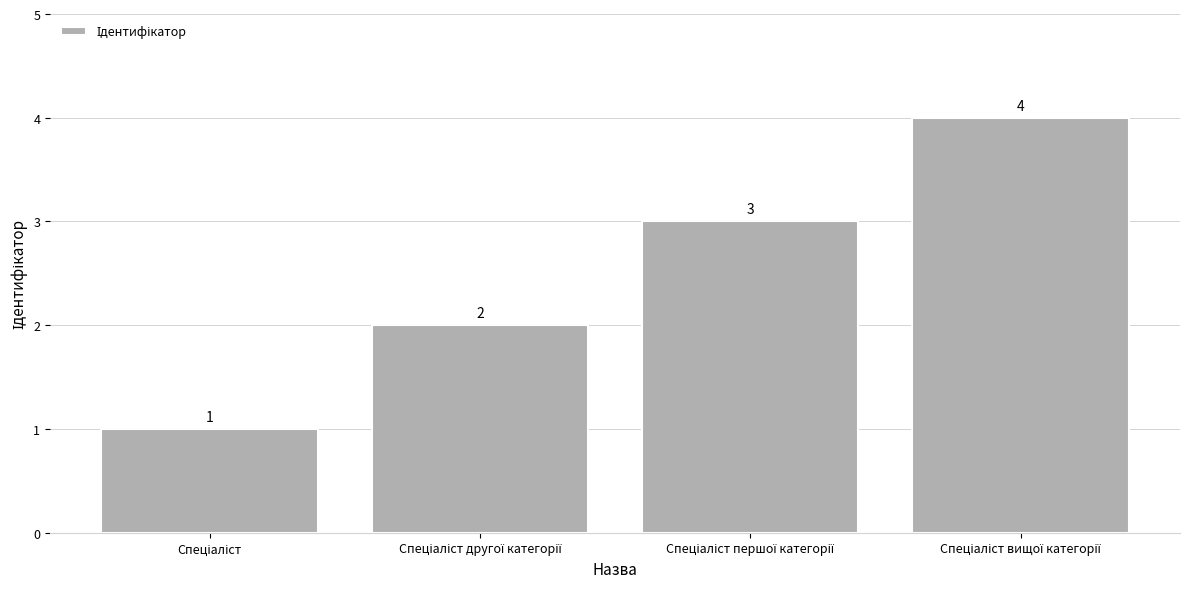

What is the greatest value displayed?

4